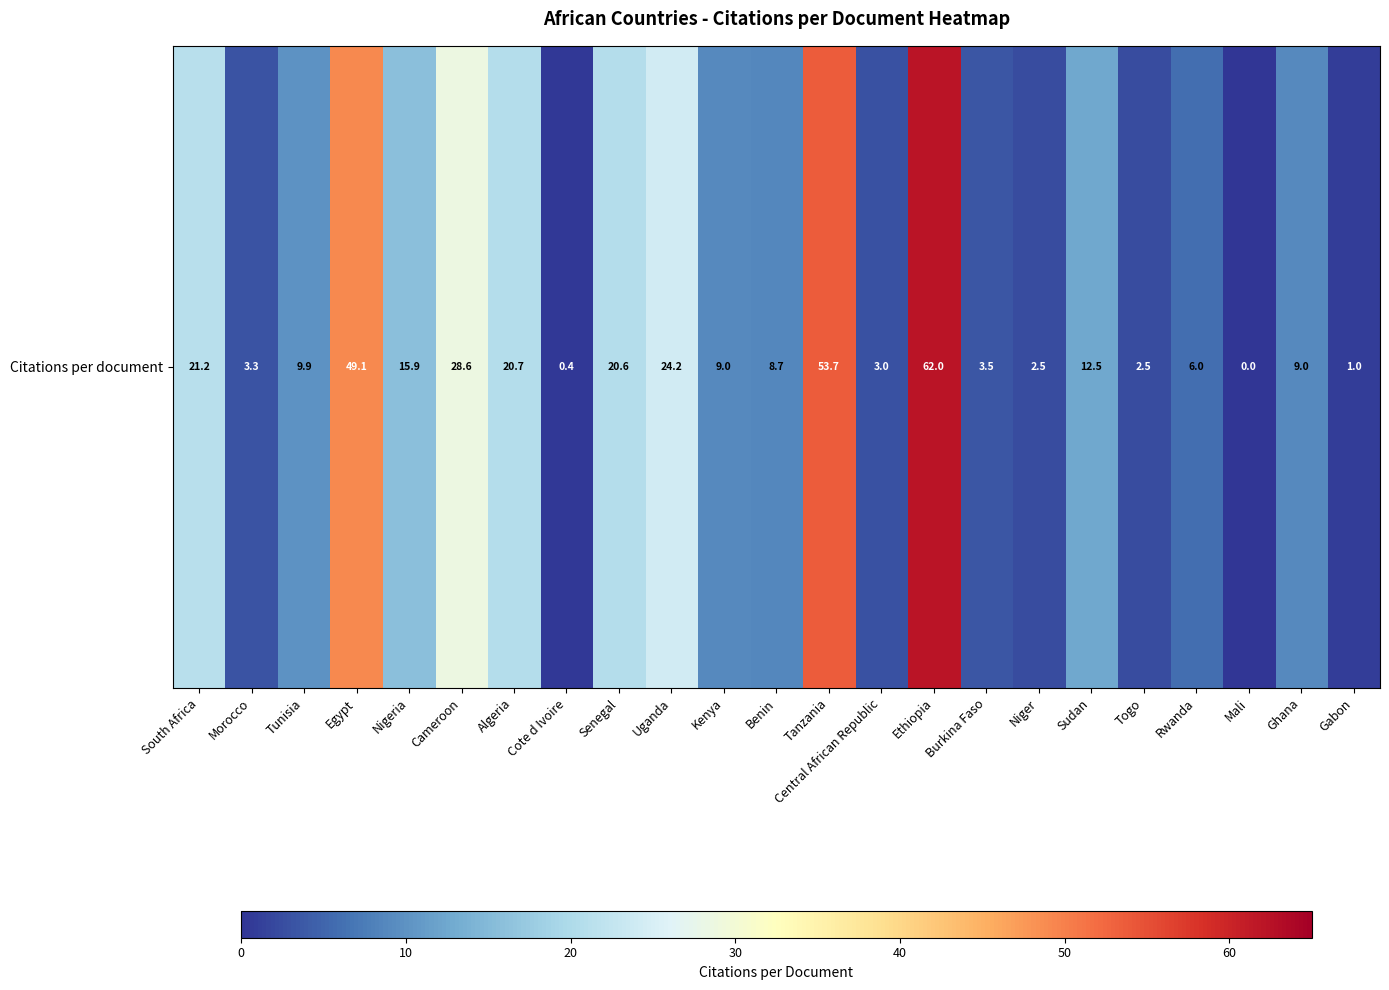

Reading left to right, extract all data points from this chart.

South Africa=21.2	Morocco=3.3	Tunisia=9.9	Egypt=49.1	Nigeria=15.9	Cameroon=28.6	Algeria=20.7	Cote d Ivoire=0.4	Senegal=20.6	Uganda=24.2	Kenya=9.0	Benin=8.7	Tanzania=53.7	Central African Republic=3.0	Ethiopia=62.0	Burkina Faso=3.5	Niger=2.5	Sudan=12.5	Togo=2.5	Rwanda=6.0	Mali=0.0	Ghana=9.0	Gabon=1.0